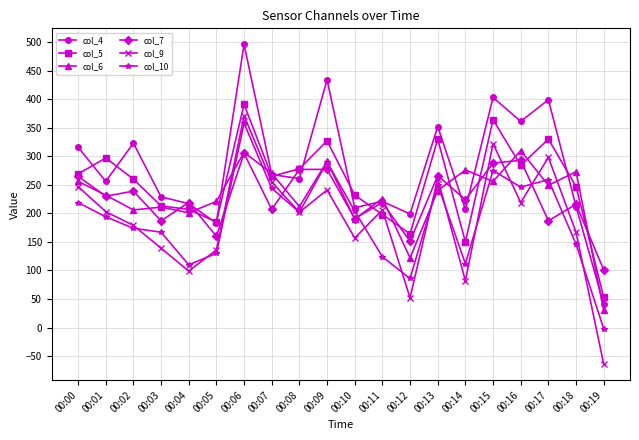

What is the spread (max minus min) of values at 00:07?

63